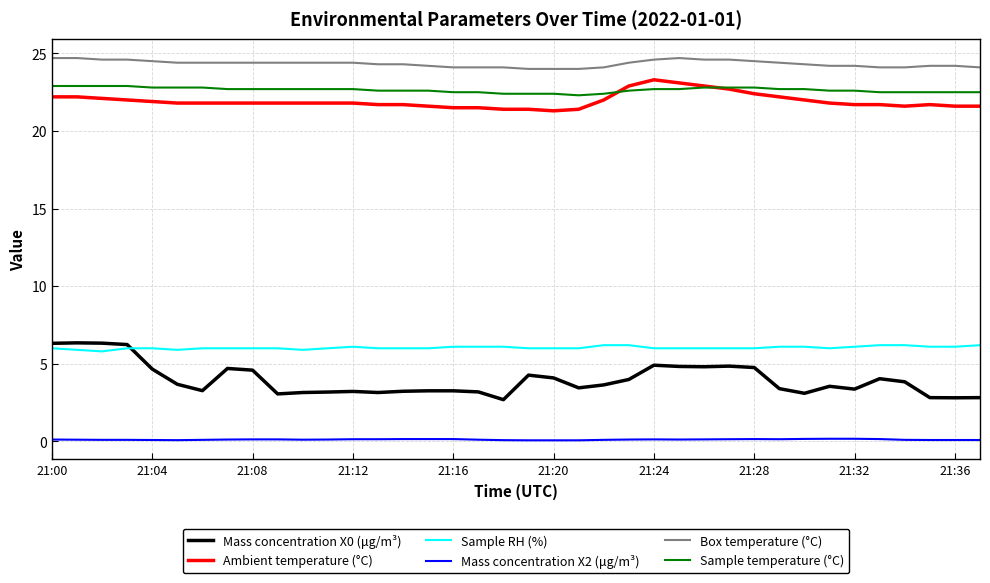

What is the sum of all Box temperature (°C) values?

924.7